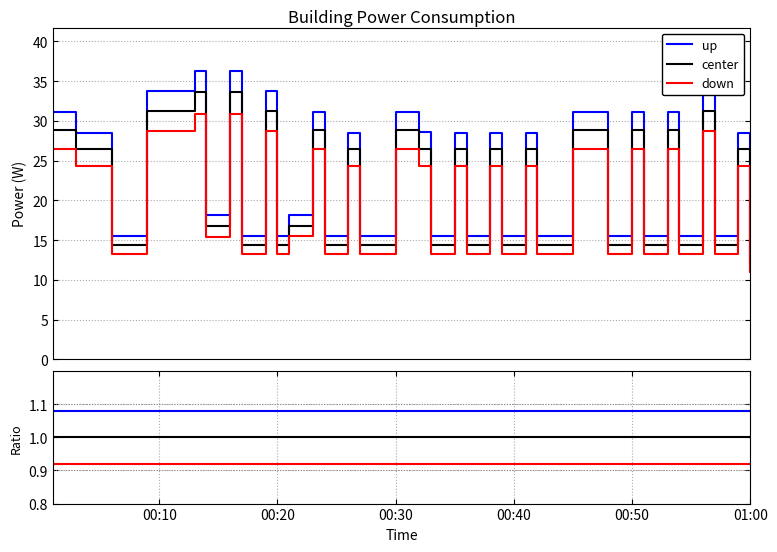

What is the sum of all down values?

36.8